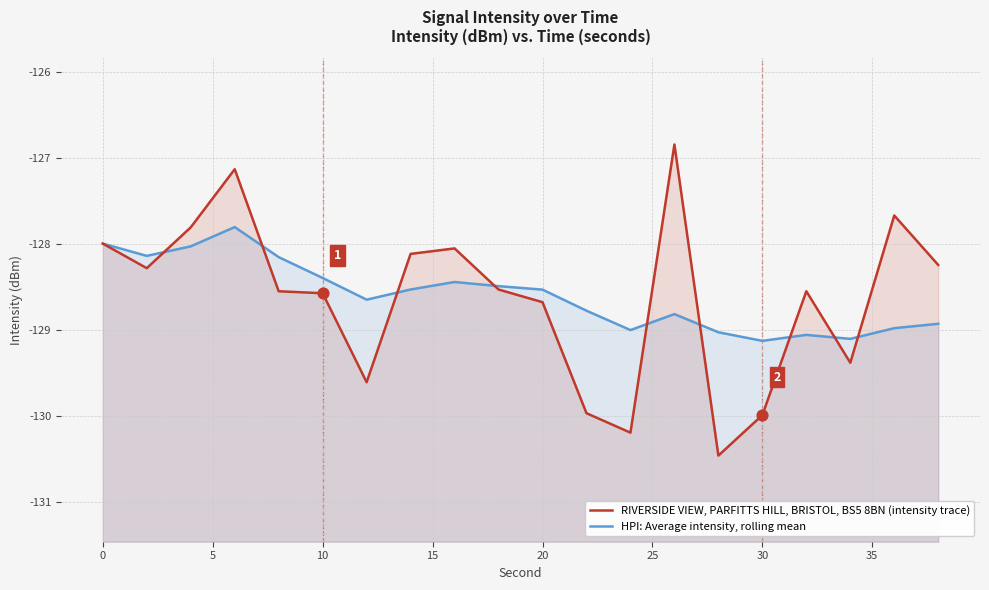

Which series reaches the maximum Y coordinate?

RIVERSIDE VIEW, PARFITTS HILL, BRISTOL, BS5 8BN (intensity trace)